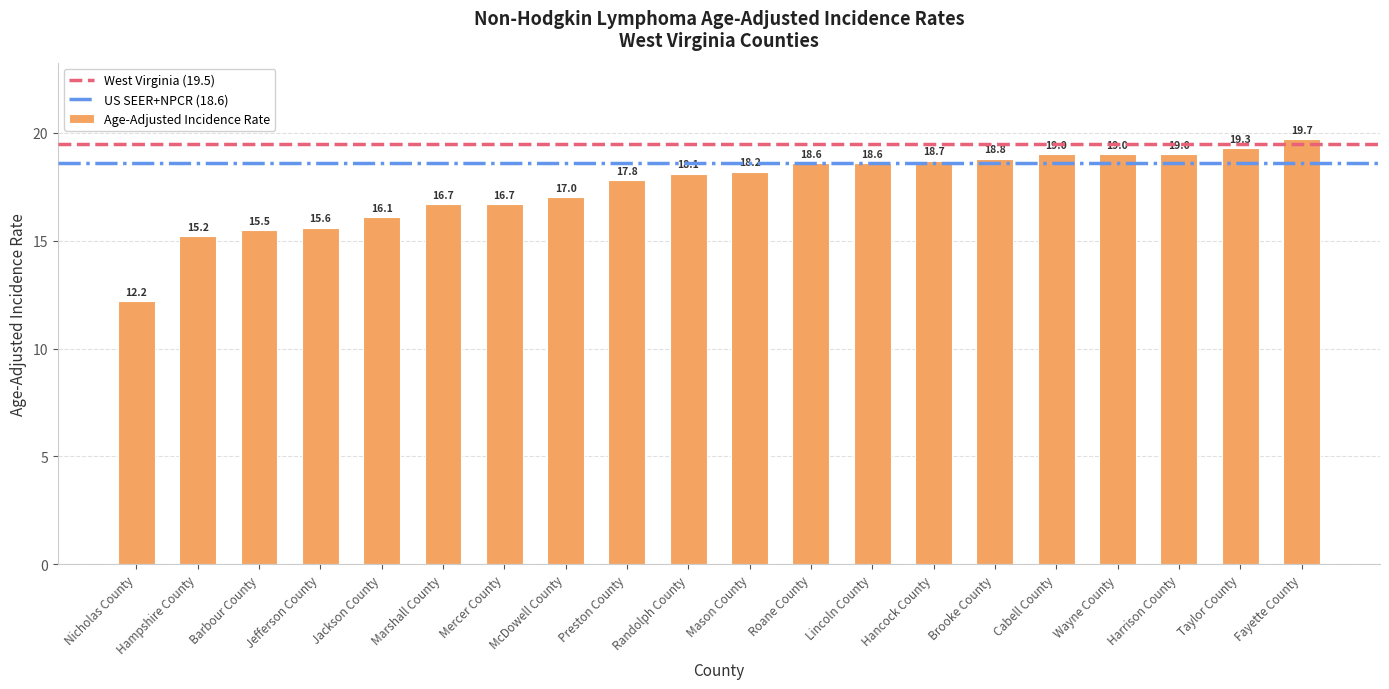

How many distinct data groups are displayed?

1